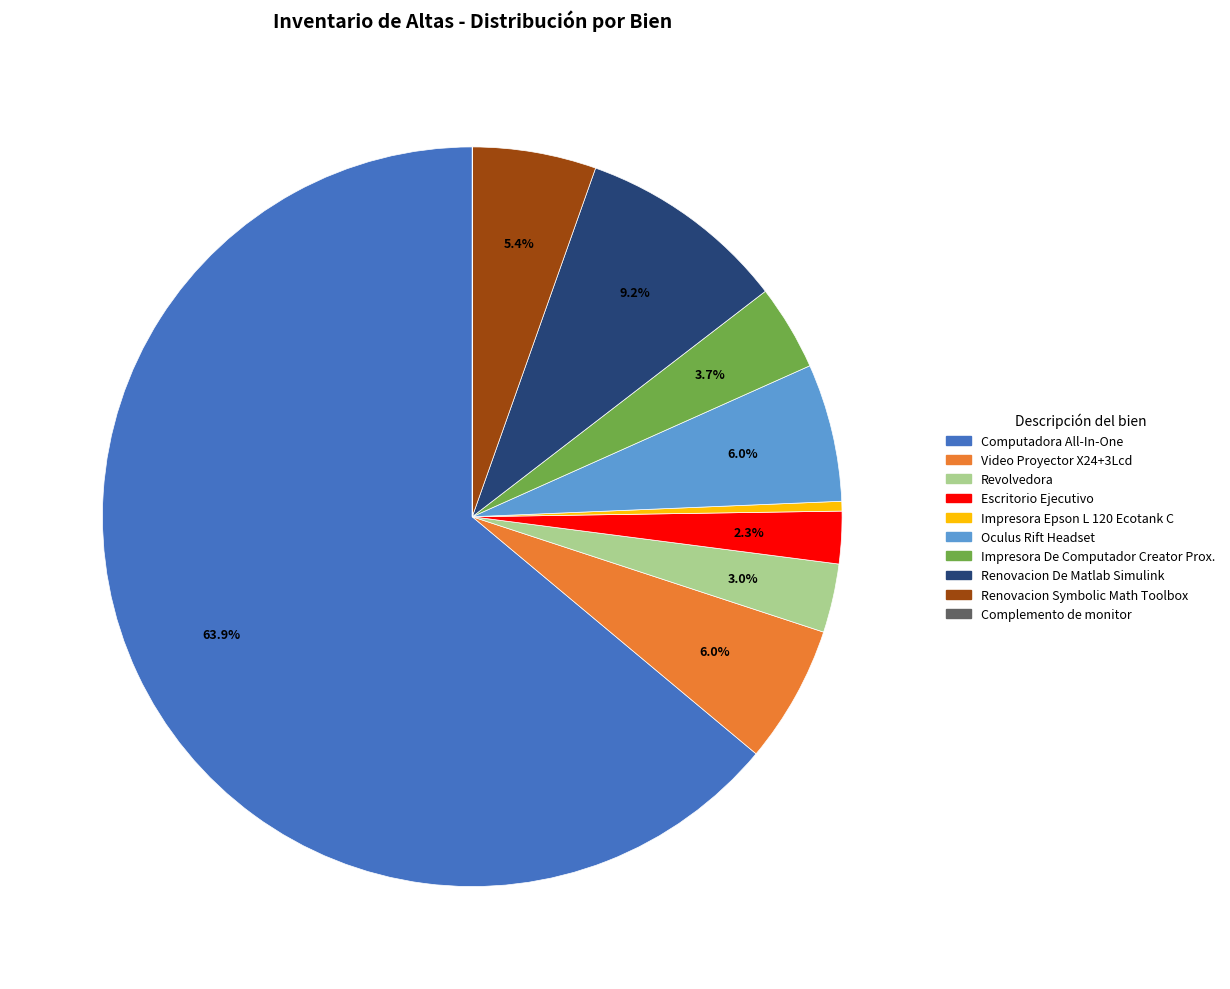

The Renovacion De Matlab Simulink slice represents 22% of the pie. True or false?

False